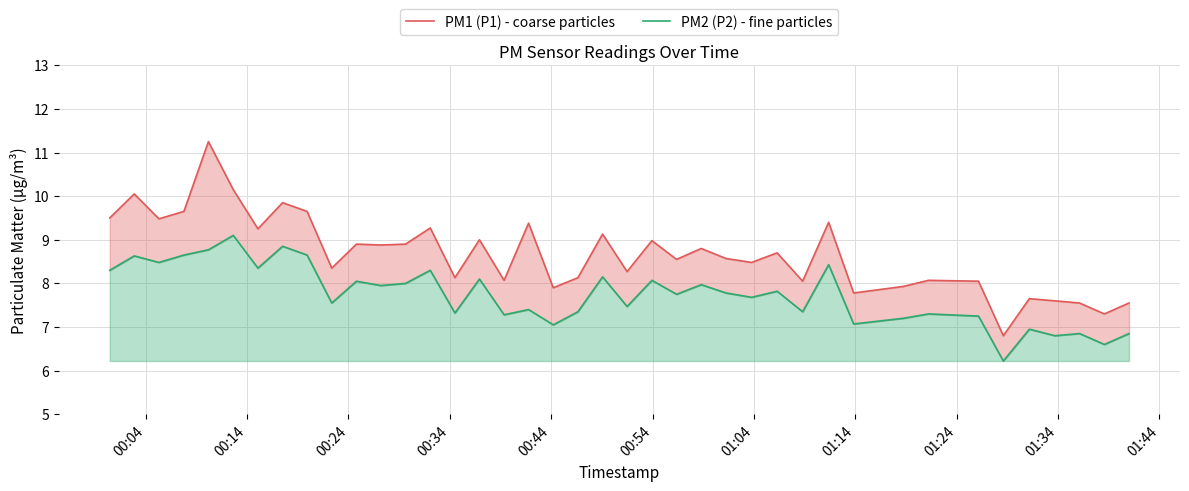

Does the chart have visible grid lines?

Yes